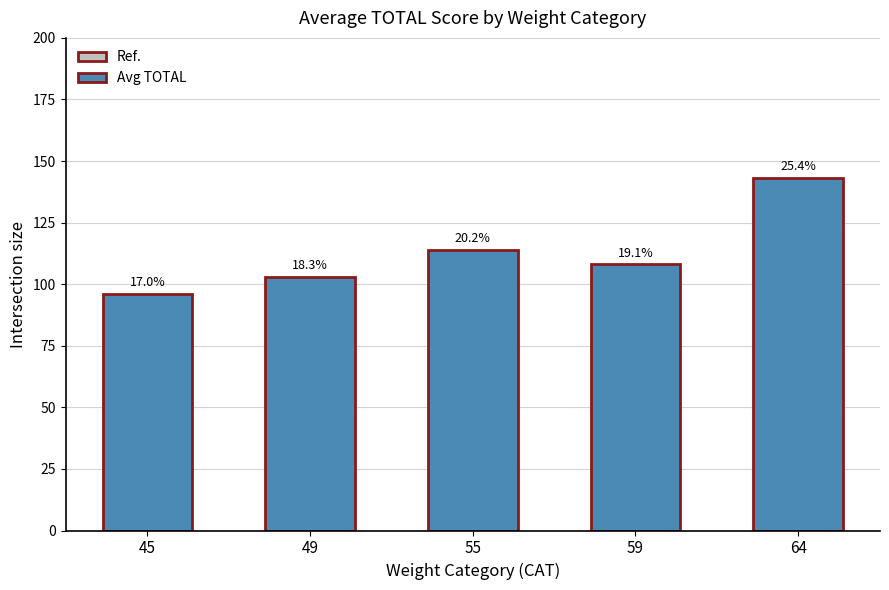

How many bars are there in total?

5